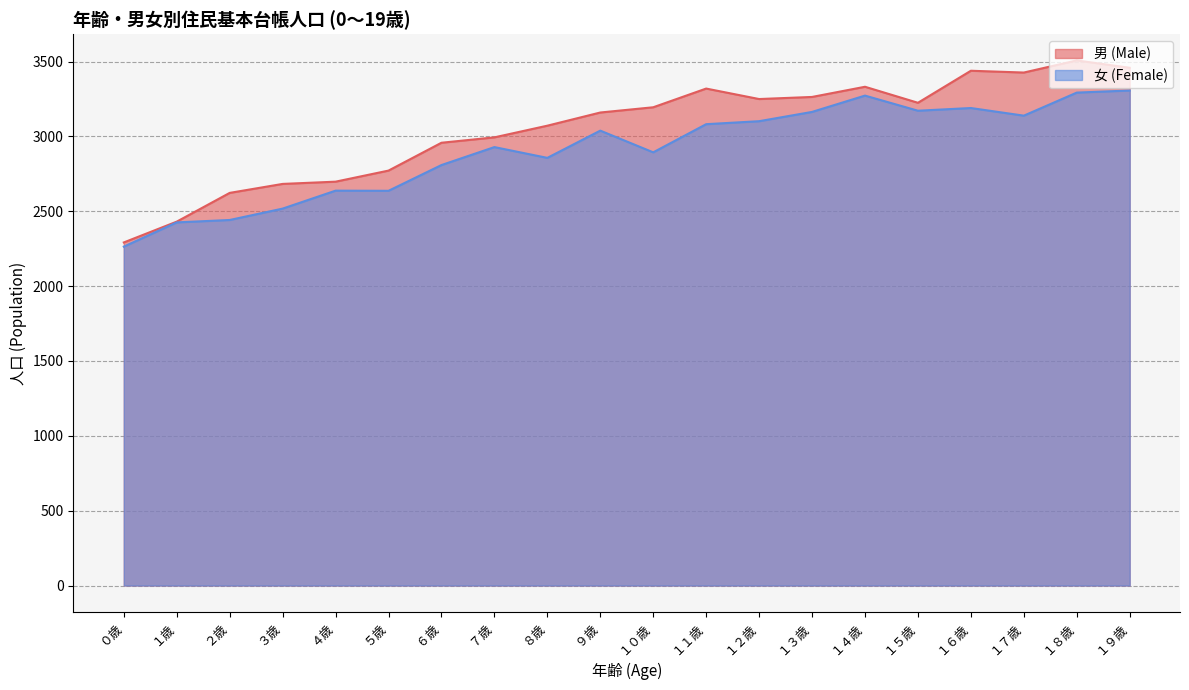

What is the difference between the highest and lowest values at １５歳?

53